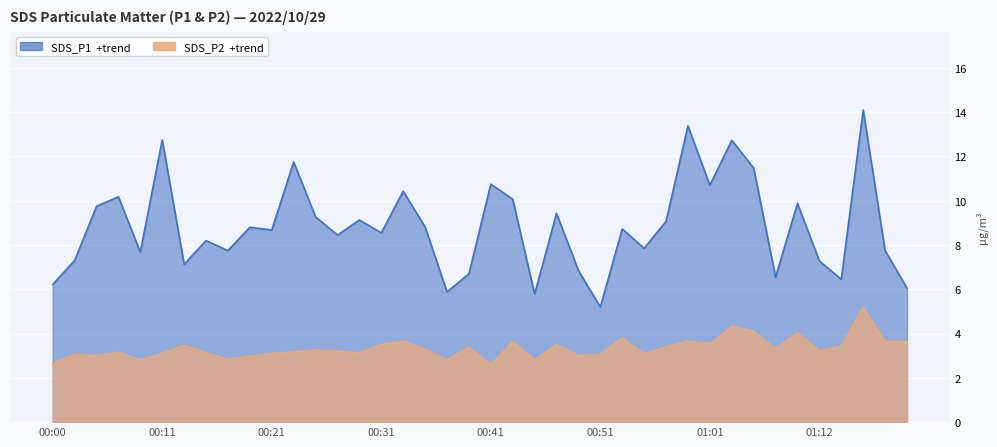

True or false: SDS_P1 and SDS_P2 cross at least once.

False